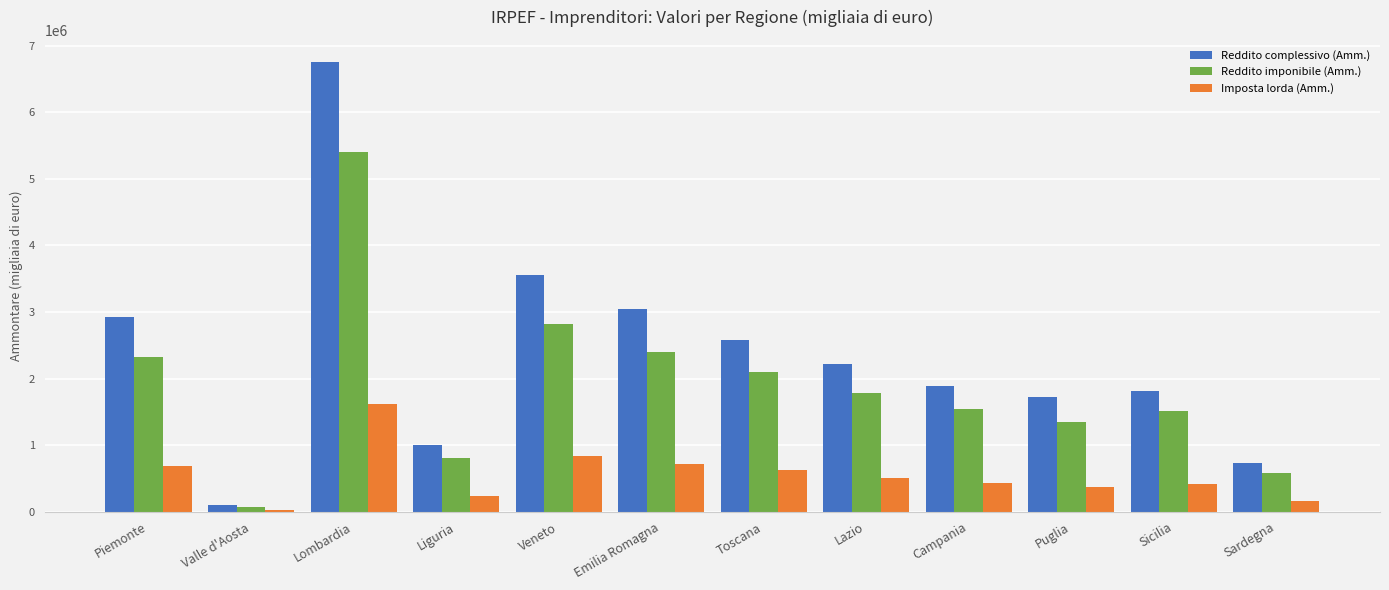

True or false: Imposta lorda (Amm.) has a value of 340815 at Emilia Romagna.

False